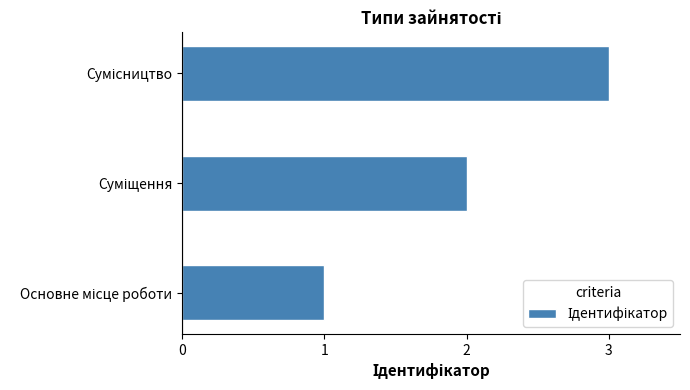

What is the maximum value shown in the chart?

3